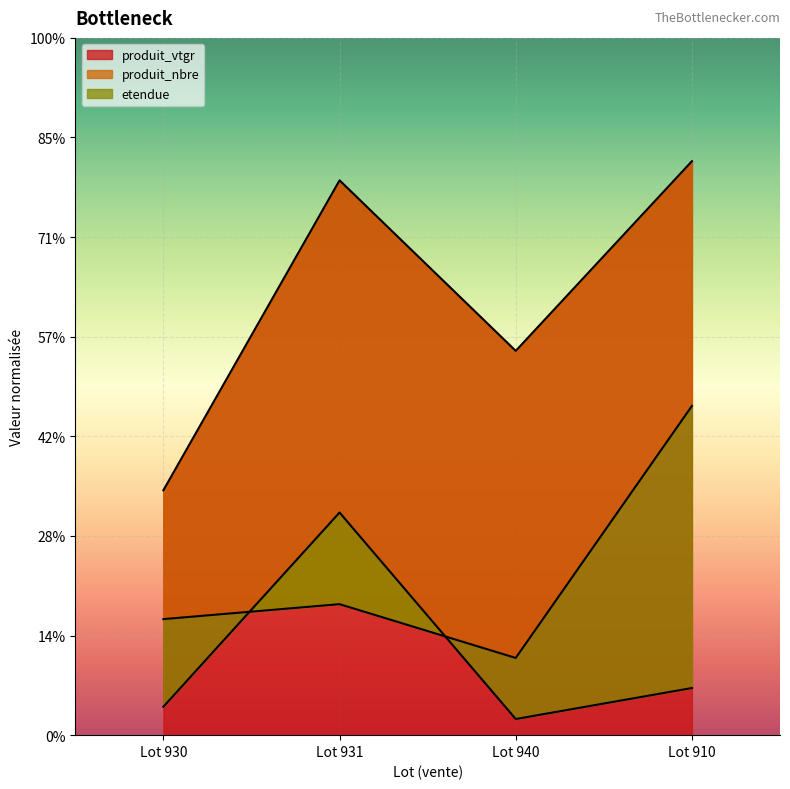

True or false: produit_vtgr has a value of 232.4 at Lot 910.

False